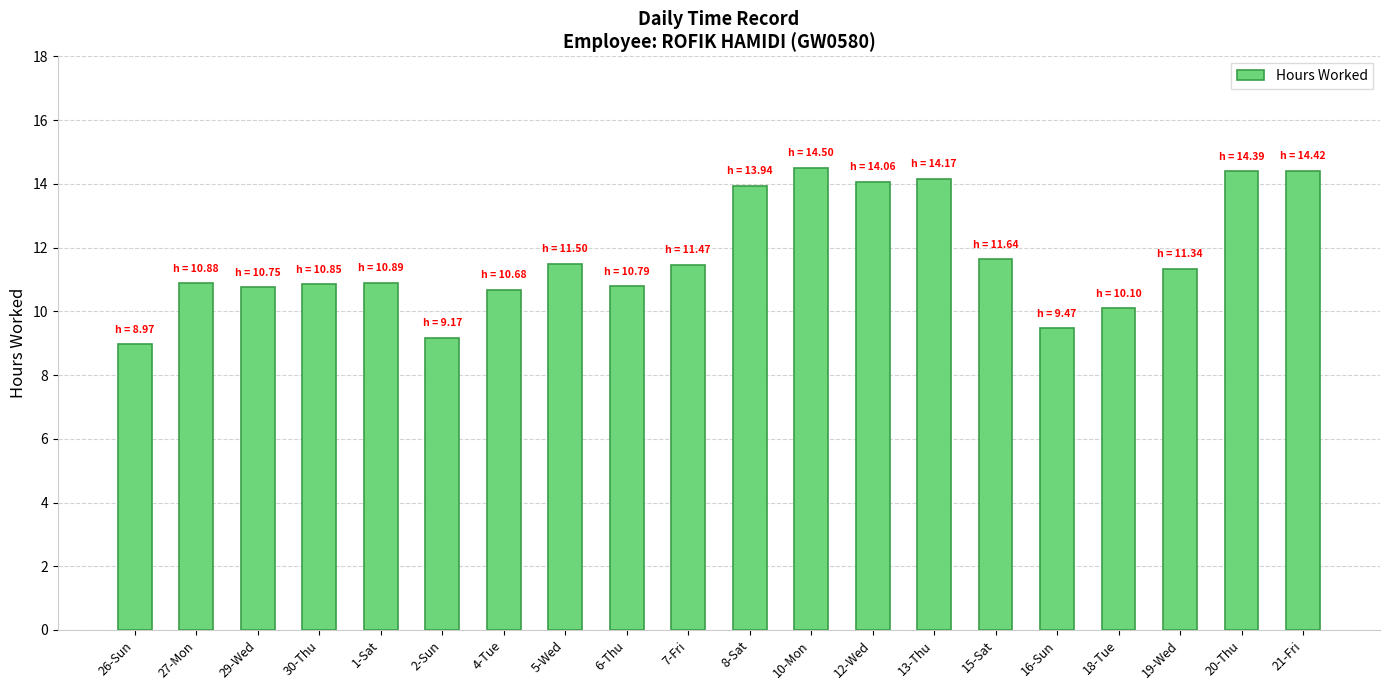

What is the change in value from 10-Mon to 18-Tue?

-4.4